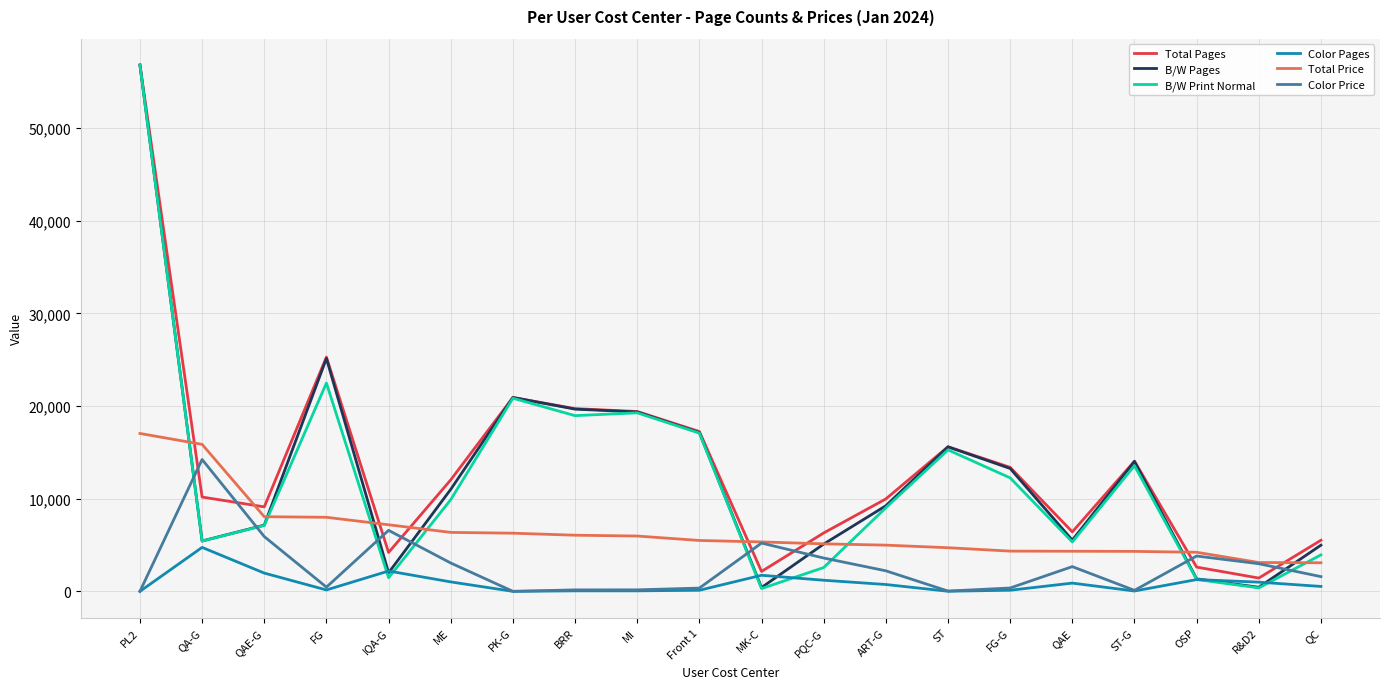

In B/W Pages, how many points are lower than both neighbors (excluding endpoints)?

5